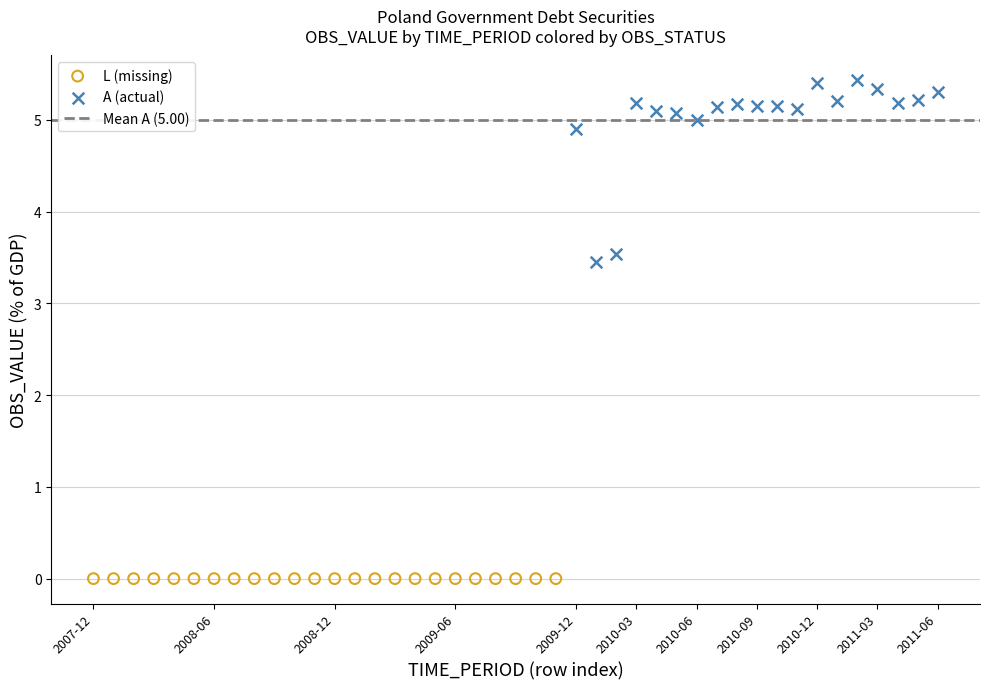

Which series contains the highest Y value?

A (actual)